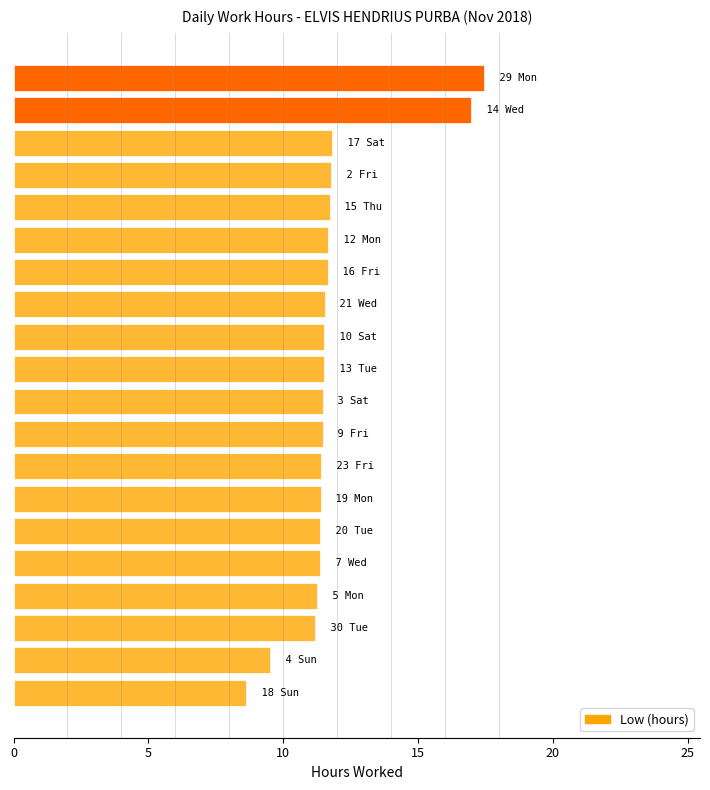

What is the maximum value shown in the chart?

17.5